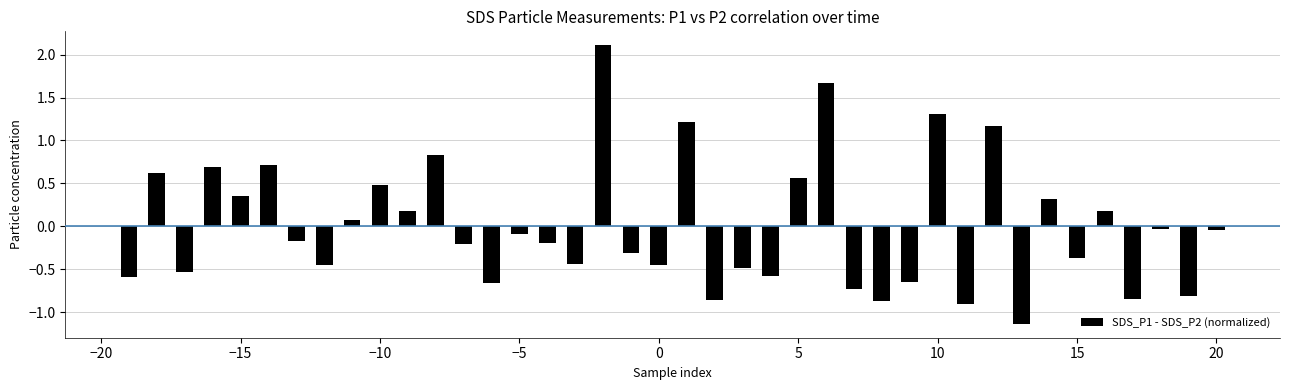

What is the difference between the maximum and minimum values?

3.2